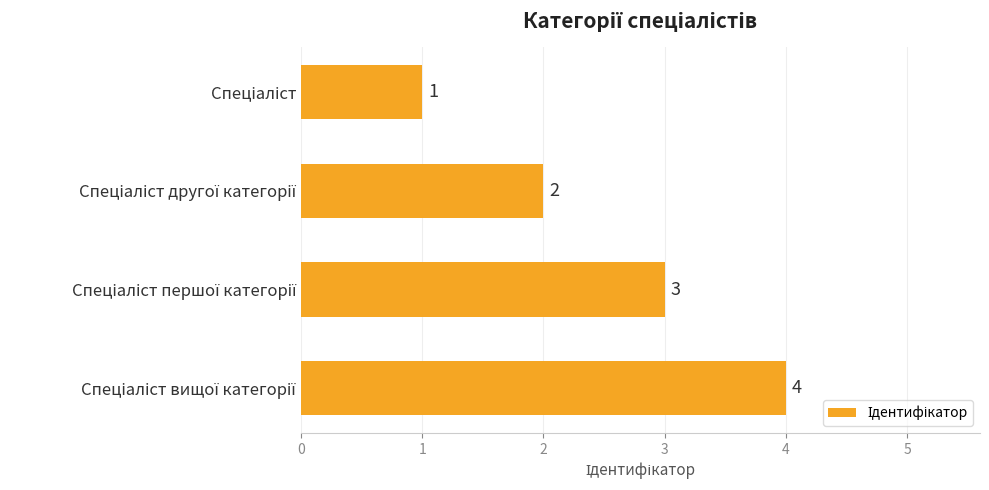

What is the greatest value displayed?

4